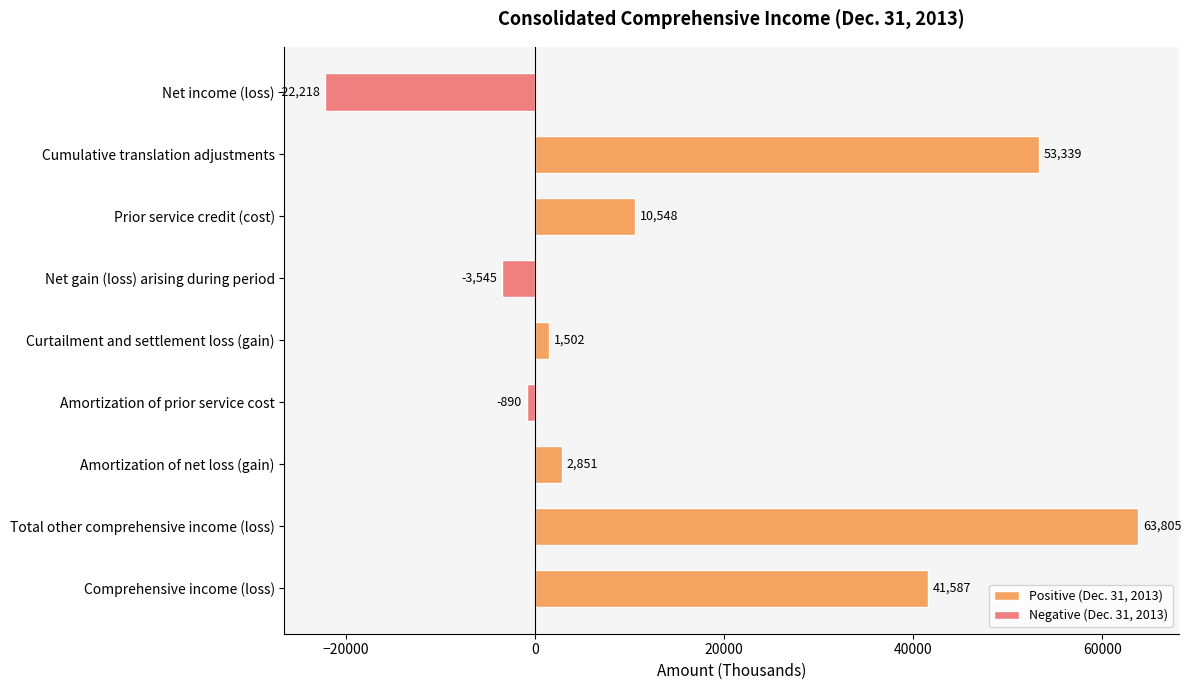

What is the difference between the second highest and second lowest values?

56884